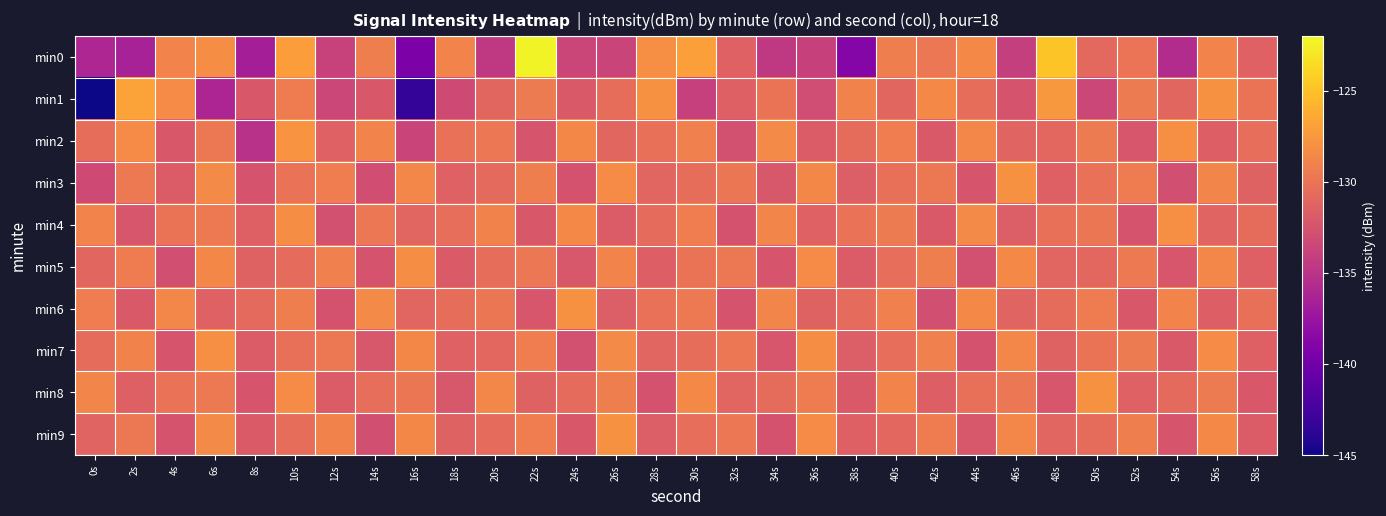

Which series has the largest total across all categories?

min7